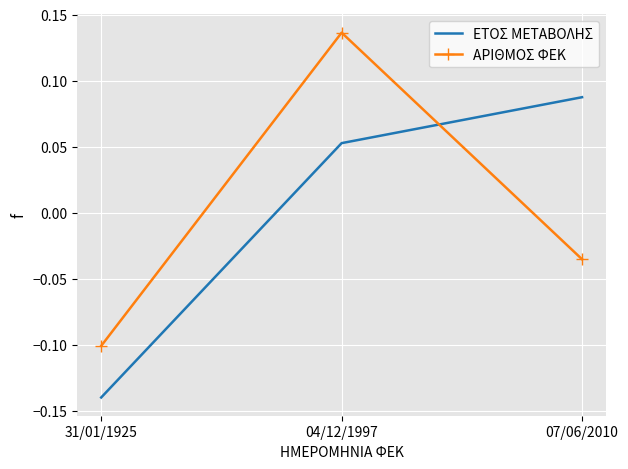

At which label does ΕΤΟΣ ΜΕΤΑΒΟΛΗΣ reach its peak?

07/06/2010